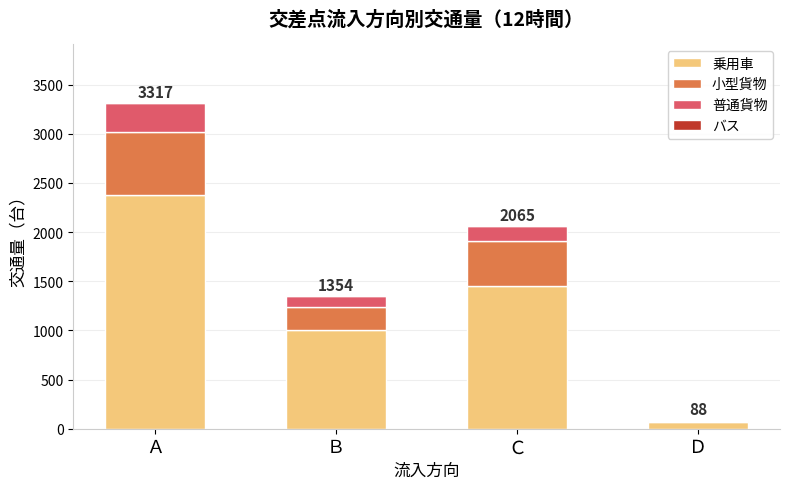

Is it true that 乗用車 equals 1004 at Ｂ?

True